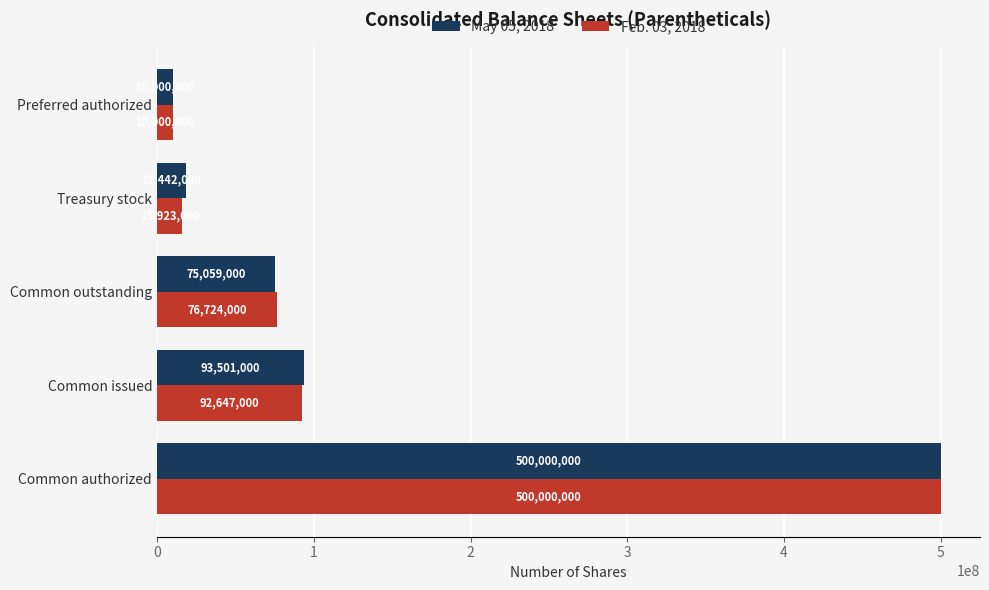

Which series changed the most between Common issued and Preferred authorized?

May 05, 2018